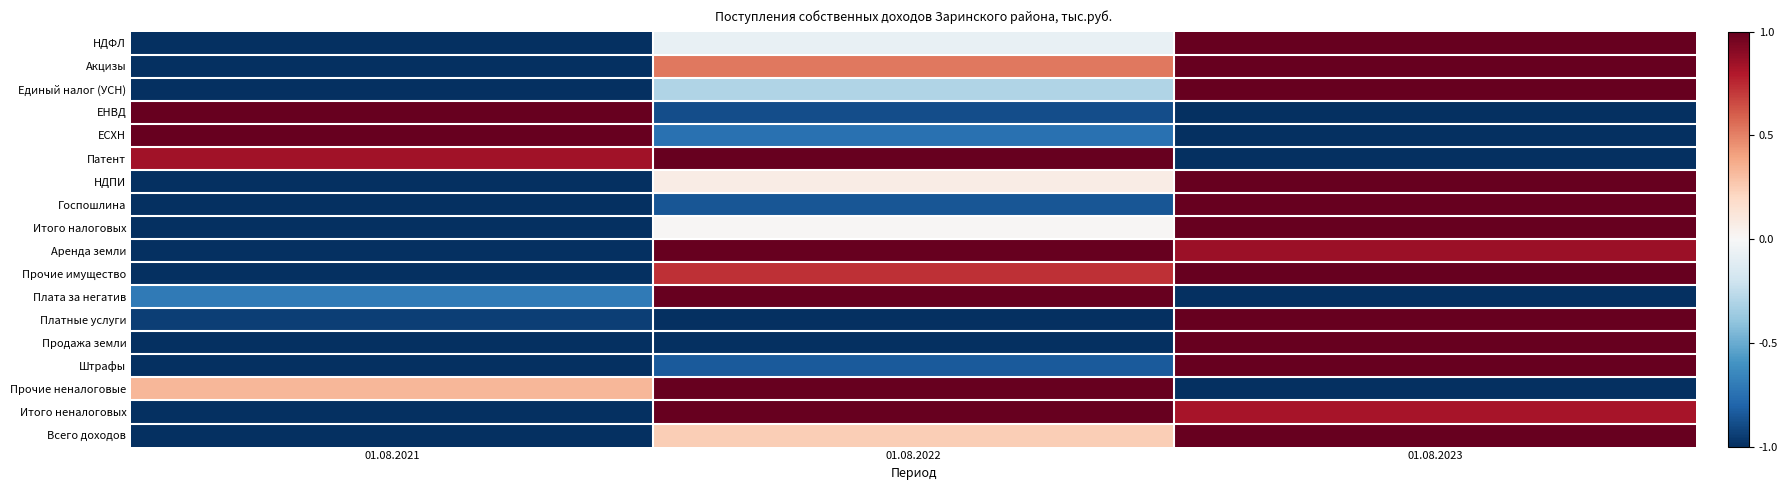

At 01.08.2021, list the series in order from smallest to largest.

НДФЛ, Акцизы, Единый налог (УСН), НДПИ, Госпошлина, Итого налоговых, Аренда земли, Прочие имущество, Штрафы, Итого неналоговых, Всего доходов, Продажа земли, Платные услуги, Плата за негатив, Прочие неналоговые, Патент, ЕНВД, ЕСХН